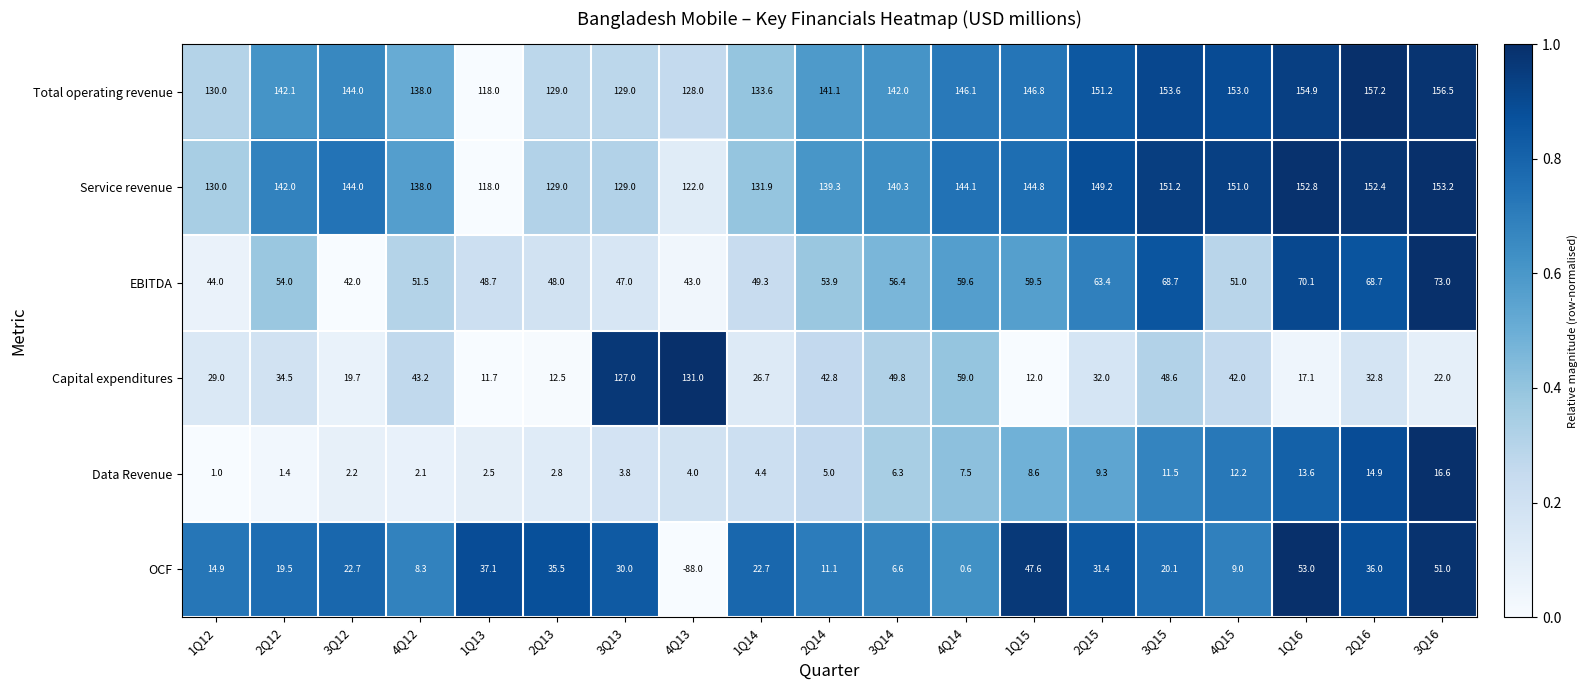

Where is EBITDA nearest to the value 57?

3Q14